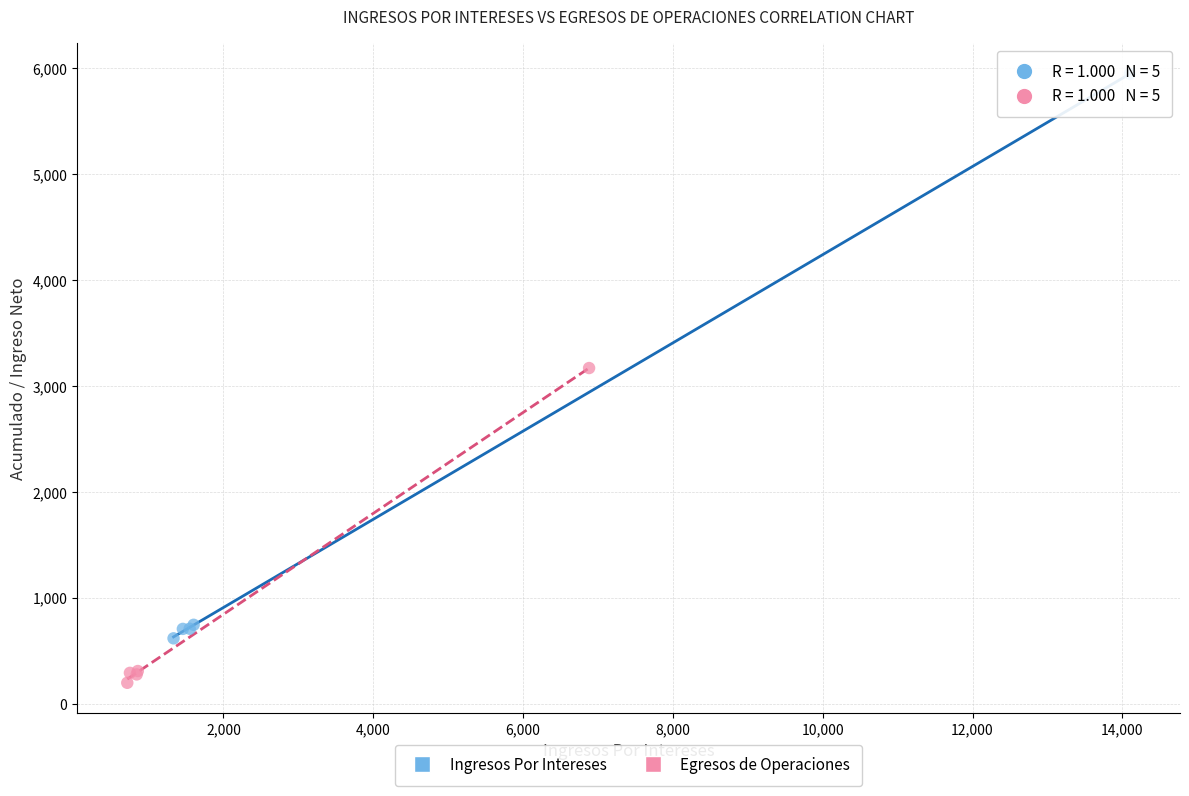

Which series contains the lowest Y value?

Egresos de Operaciones